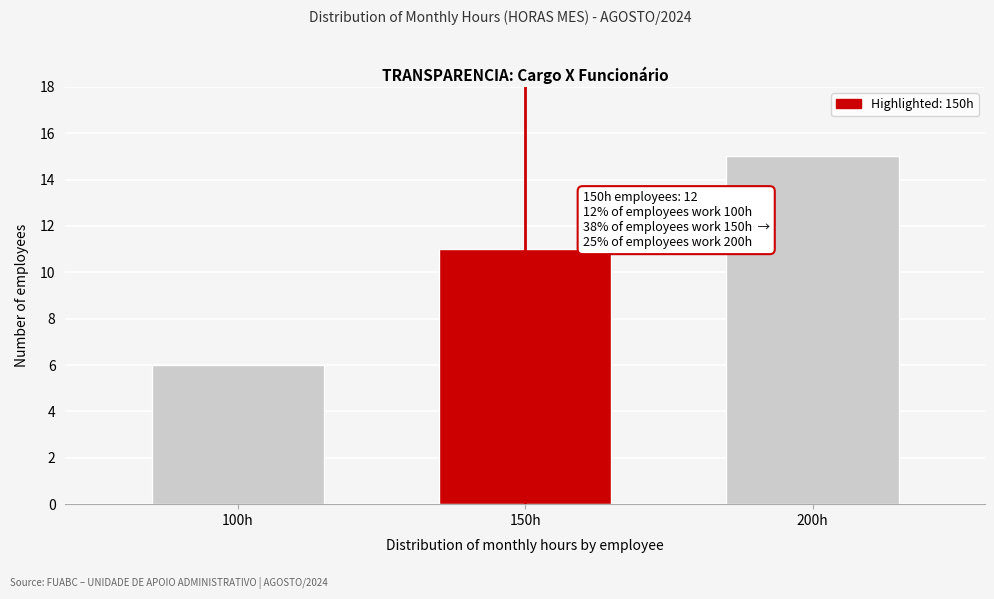

Reading left to right, what are all the values shown in this chart?

100h=6	150h=11	200h=15